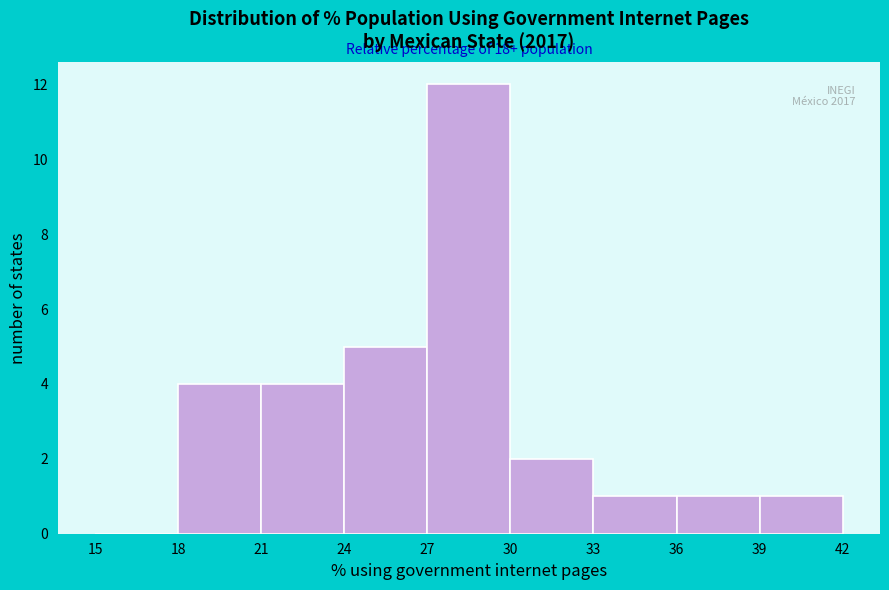

Which range on the x-axis has the tallest bar?

27 to 30